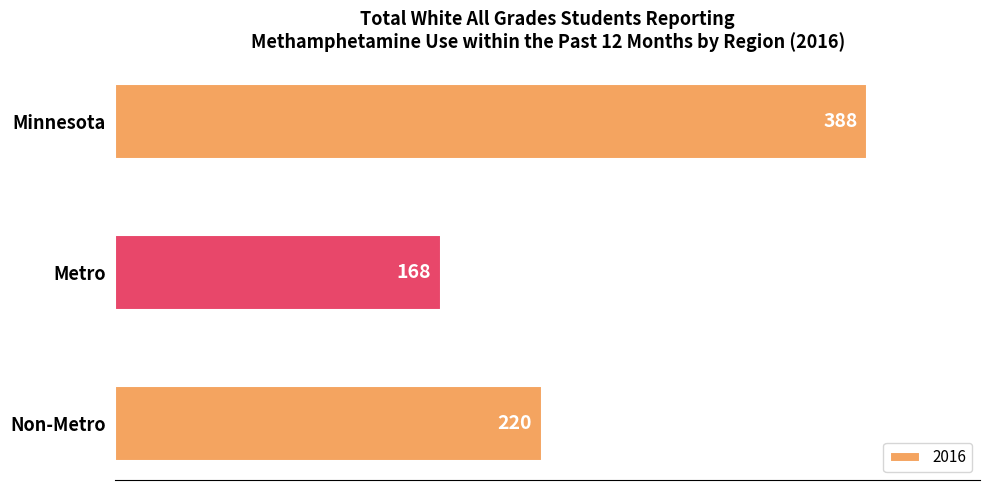

Rank the categories by value from lowest to highest.

Metro, Non-Metro, Minnesota